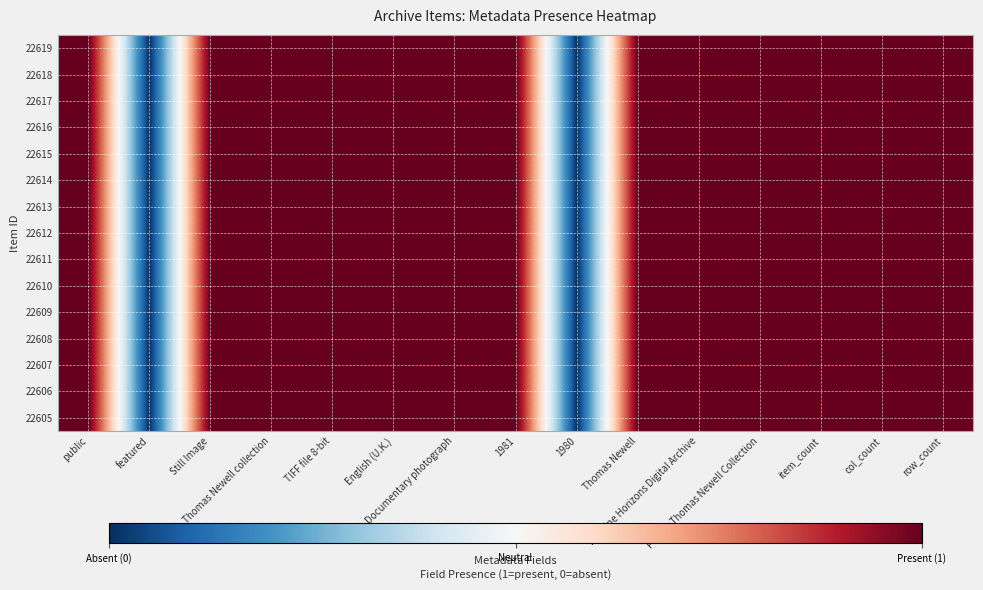

Reading right to left, what are all the values shown in this chart?

22619: row_count=1	col_count=1	item_count=1	PHDA - Thomas Newell Collection=1	Pennine Horizons Digital Archive=1	Thomas Newell=1	1980=-1	1981=1	Documentary photograph=1	English (U.K.)=1	TIFF file 8-bit=1	Thomas Newell collection=1	Still Image=1	featured=-1	public=1
22618: row_count=1	col_count=1	item_count=1	PHDA - Thomas Newell Collection=1	Pennine Horizons Digital Archive=1	Thomas Newell=1	1980=-1	1981=1	Documentary photograph=1	English (U.K.)=1	TIFF file 8-bit=1	Thomas Newell collection=1	Still Image=1	featured=-1	public=1
22617: row_count=1	col_count=1	item_count=1	PHDA - Thomas Newell Collection=1	Pennine Horizons Digital Archive=1	Thomas Newell=1	1980=-1	1981=1	Documentary photograph=1	English (U.K.)=1	TIFF file 8-bit=1	Thomas Newell collection=1	Still Image=1	featured=-1	public=1
22616: row_count=1	col_count=1	item_count=1	PHDA - Thomas Newell Collection=1	Pennine Horizons Digital Archive=1	Thomas Newell=1	1980=-1	1981=1	Documentary photograph=1	English (U.K.)=1	TIFF file 8-bit=1	Thomas Newell collection=1	Still Image=1	featured=-1	public=1
22615: row_count=1	col_count=1	item_count=1	PHDA - Thomas Newell Collection=1	Pennine Horizons Digital Archive=1	Thomas Newell=1	1980=-1	1981=1	Documentary photograph=1	English (U.K.)=1	TIFF file 8-bit=1	Thomas Newell collection=1	Still Image=1	featured=-1	public=1
22614: row_count=1	col_count=1	item_count=1	PHDA - Thomas Newell Collection=1	Pennine Horizons Digital Archive=1	Thomas Newell=1	1980=-1	1981=1	Documentary photograph=1	English (U.K.)=1	TIFF file 8-bit=1	Thomas Newell collection=1	Still Image=1	featured=-1	public=1
22613: row_count=1	col_count=1	item_count=1	PHDA - Thomas Newell Collection=1	Pennine Horizons Digital Archive=1	Thomas Newell=1	1980=-1	1981=1	Documentary photograph=1	English (U.K.)=1	TIFF file 8-bit=1	Thomas Newell collection=1	Still Image=1	featured=-1	public=1
22612: row_count=1	col_count=1	item_count=1	PHDA - Thomas Newell Collection=1	Pennine Horizons Digital Archive=1	Thomas Newell=1	1980=-1	1981=1	Documentary photograph=1	English (U.K.)=1	TIFF file 8-bit=1	Thomas Newell collection=1	Still Image=1	featured=-1	public=1
22611: row_count=1	col_count=1	item_count=1	PHDA - Thomas Newell Collection=1	Pennine Horizons Digital Archive=1	Thomas Newell=1	1980=-1	1981=1	Documentary photograph=1	English (U.K.)=1	TIFF file 8-bit=1	Thomas Newell collection=1	Still Image=1	featured=-1	public=1
22610: row_count=1	col_count=1	item_count=1	PHDA - Thomas Newell Collection=1	Pennine Horizons Digital Archive=1	Thomas Newell=1	1980=-1	1981=1	Documentary photograph=1	English (U.K.)=1	TIFF file 8-bit=1	Thomas Newell collection=1	Still Image=1	featured=-1	public=1
22609: row_count=1	col_count=1	item_count=1	PHDA - Thomas Newell Collection=1	Pennine Horizons Digital Archive=1	Thomas Newell=1	1980=-1	1981=1	Documentary photograph=1	English (U.K.)=1	TIFF file 8-bit=1	Thomas Newell collection=1	Still Image=1	featured=-1	public=1
22608: row_count=1	col_count=1	item_count=1	PHDA - Thomas Newell Collection=1	Pennine Horizons Digital Archive=1	Thomas Newell=1	1980=-1	1981=1	Documentary photograph=1	English (U.K.)=1	TIFF file 8-bit=1	Thomas Newell collection=1	Still Image=1	featured=-1	public=1
22607: row_count=1	col_count=1	item_count=1	PHDA - Thomas Newell Collection=1	Pennine Horizons Digital Archive=1	Thomas Newell=1	1980=-1	1981=1	Documentary photograph=1	English (U.K.)=1	TIFF file 8-bit=1	Thomas Newell collection=1	Still Image=1	featured=-1	public=1
22606: row_count=1	col_count=1	item_count=1	PHDA - Thomas Newell Collection=1	Pennine Horizons Digital Archive=1	Thomas Newell=1	1980=-1	1981=1	Documentary photograph=1	English (U.K.)=1	TIFF file 8-bit=1	Thomas Newell collection=1	Still Image=1	featured=-1	public=1
22605: row_count=1	col_count=1	item_count=1	PHDA - Thomas Newell Collection=1	Pennine Horizons Digital Archive=1	Thomas Newell=1	1980=-1	1981=1	Documentary photograph=1	English (U.K.)=1	TIFF file 8-bit=1	Thomas Newell collection=1	Still Image=1	featured=-1	public=1